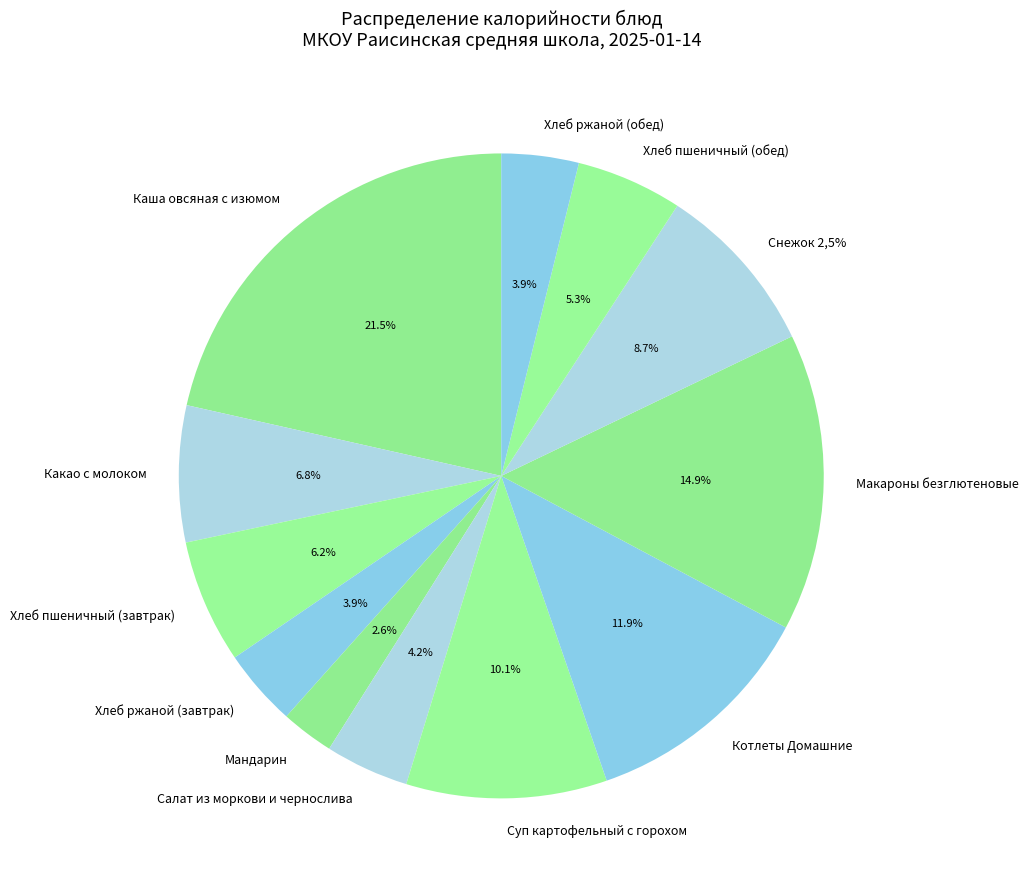

How many segments does this pie chart have?

12